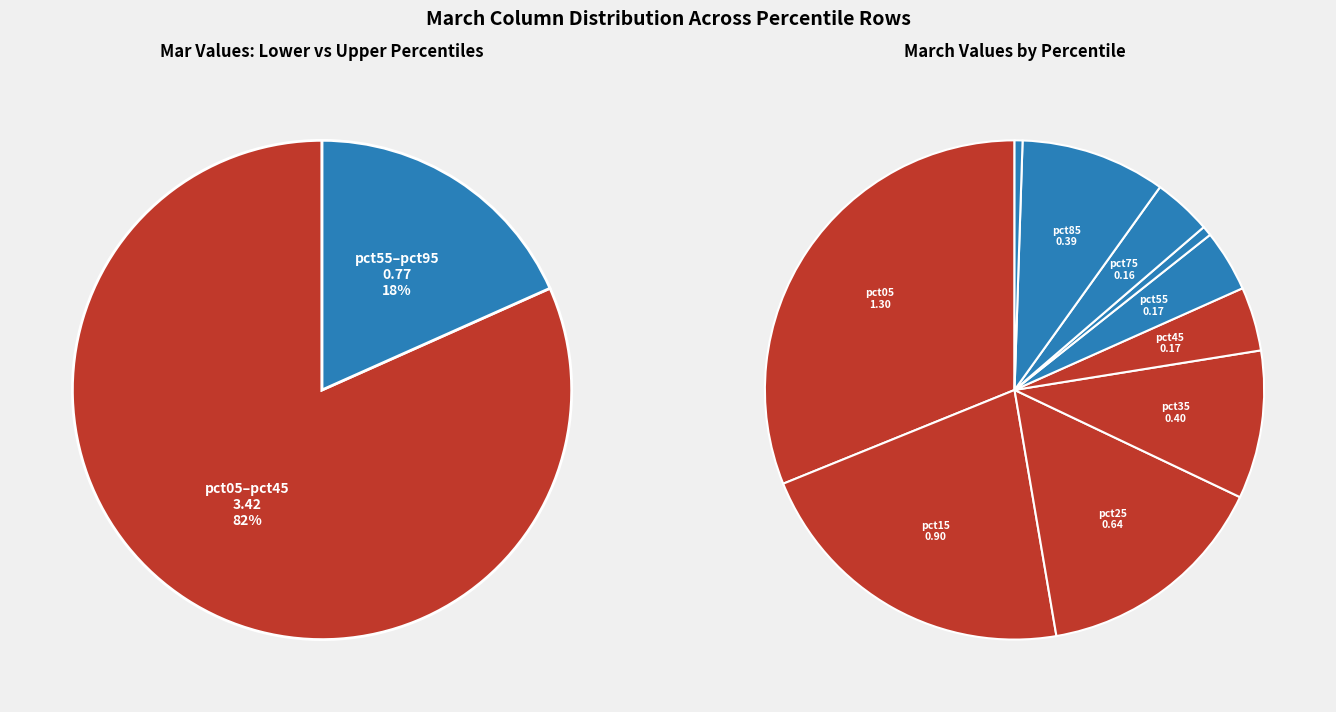

Is pct65 the majority of the pie?

No